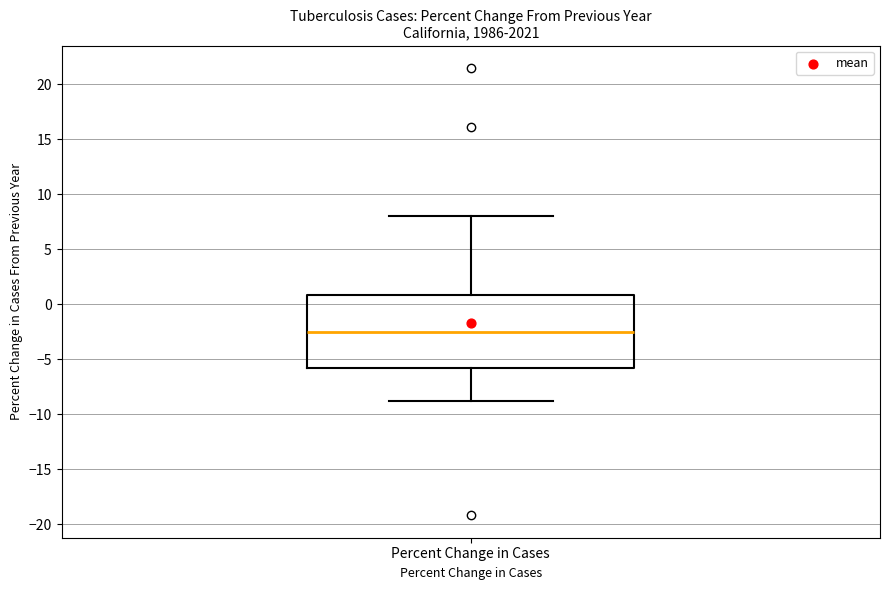

Where is the lower edge of the box for Percent Change in Cases on the y-axis? The values are not printed on the chart, so give them approximately, as read against the axis.

-6.0